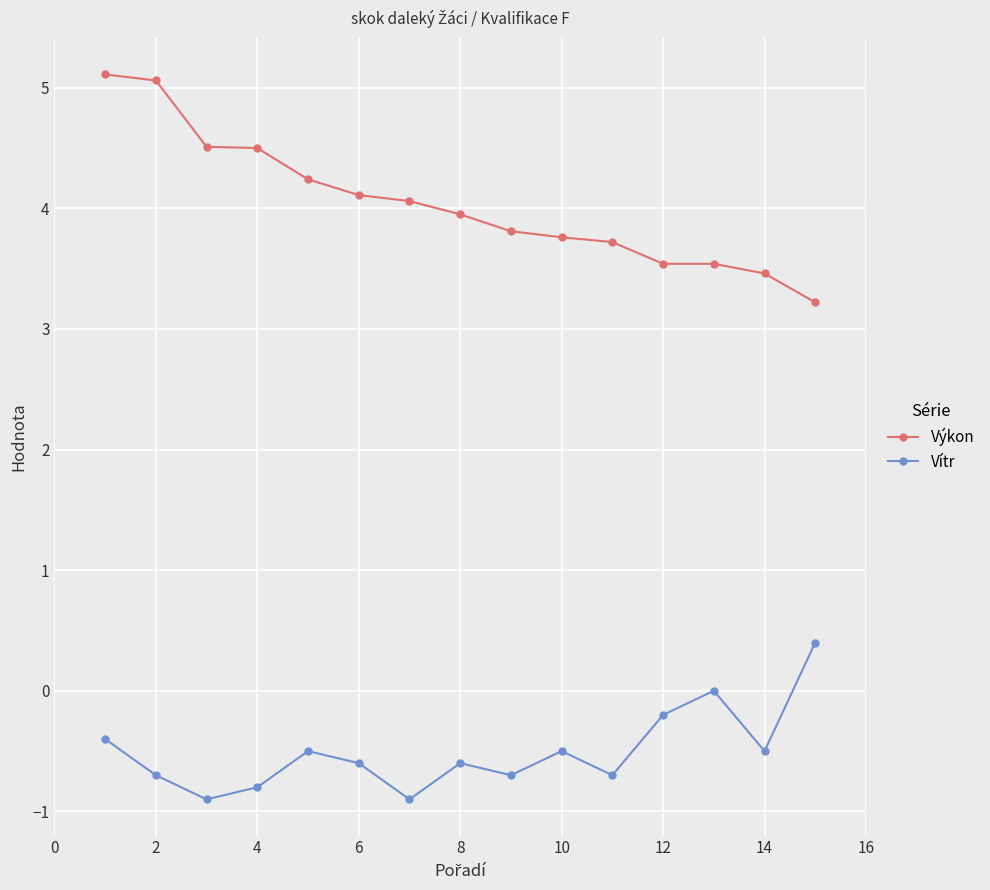

Which series has the largest range (max minus min)?

Výkon